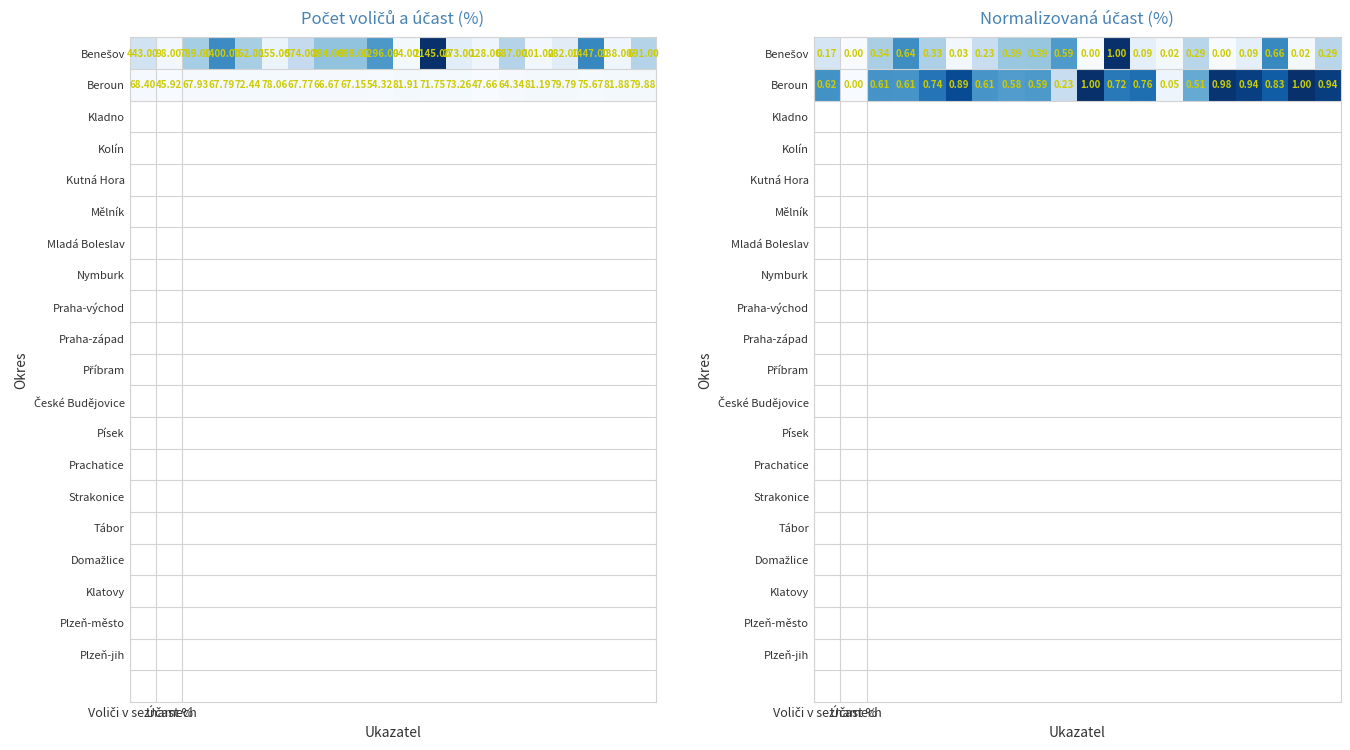

What is the sum of all Beroun values?

13.2